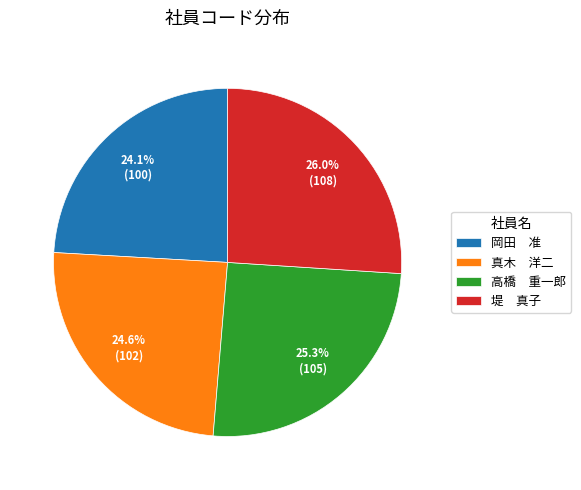

Approximately how many times larger is the value at 岡田 准 compared to 真木 洋二?

1.0